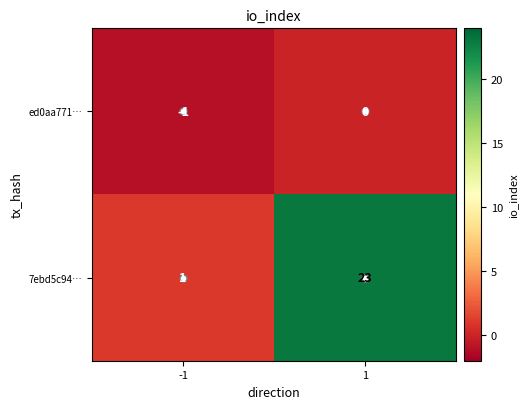

Is the value of 7ebd5c94… at -1 greater than the value of ed0aa771… at 1?

Yes